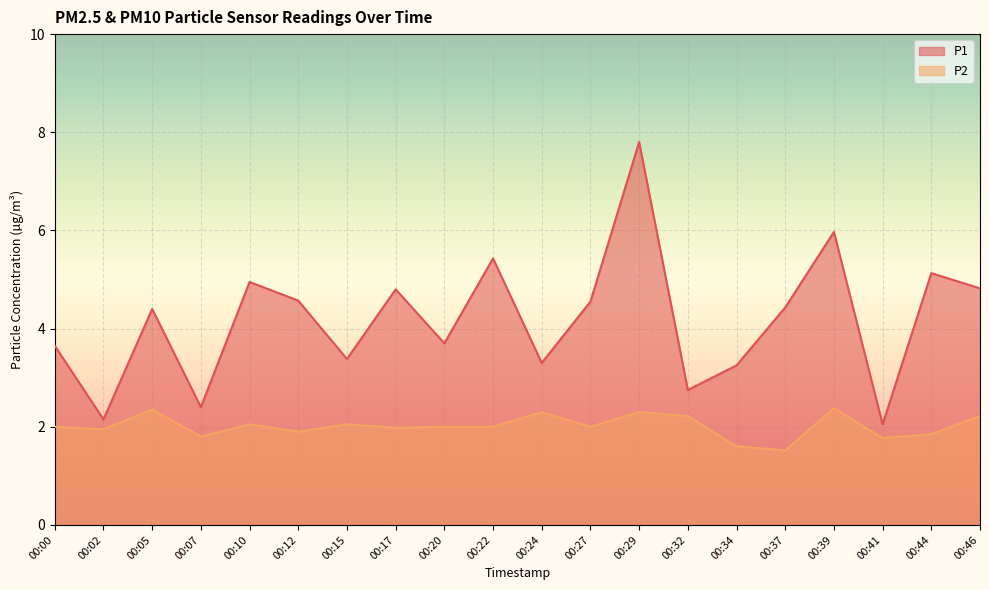

Reading right to left, transcribe all the data shown in this chart.

P1: 4.8	5.1	2.0	6.0	4.4	3.2	2.8	7.8	4.5	3.3	5.4	3.7	4.8	3.4	4.6	5.0	2.4	4.4	2.1	3.6
P2: 2.2	1.9	1.8	2.4	1.5	1.6	2.2	2.3	2.0	2.3	2.0	2.0	2.0	2.0	1.9	2.0	1.8	2.4	1.9	2.0